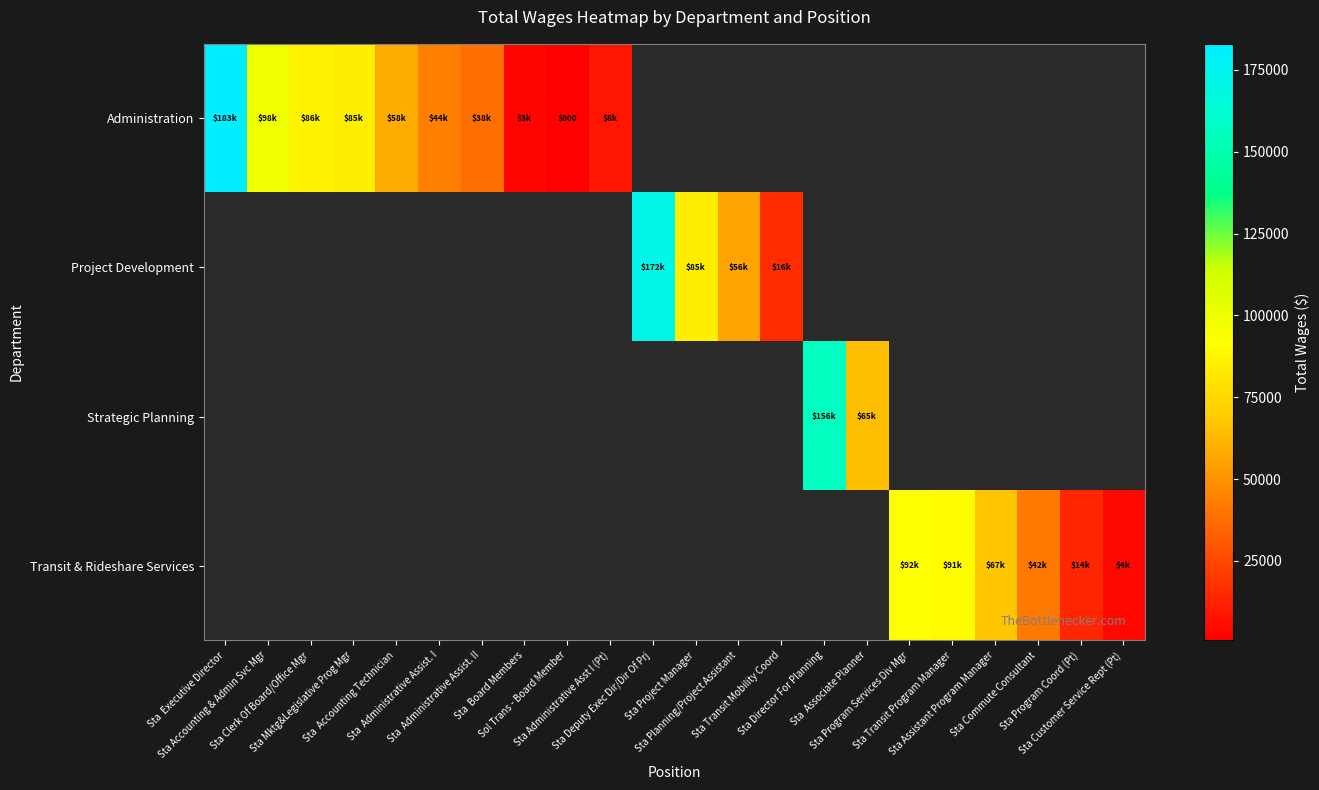

What is the greatest value displayed?

182935.0